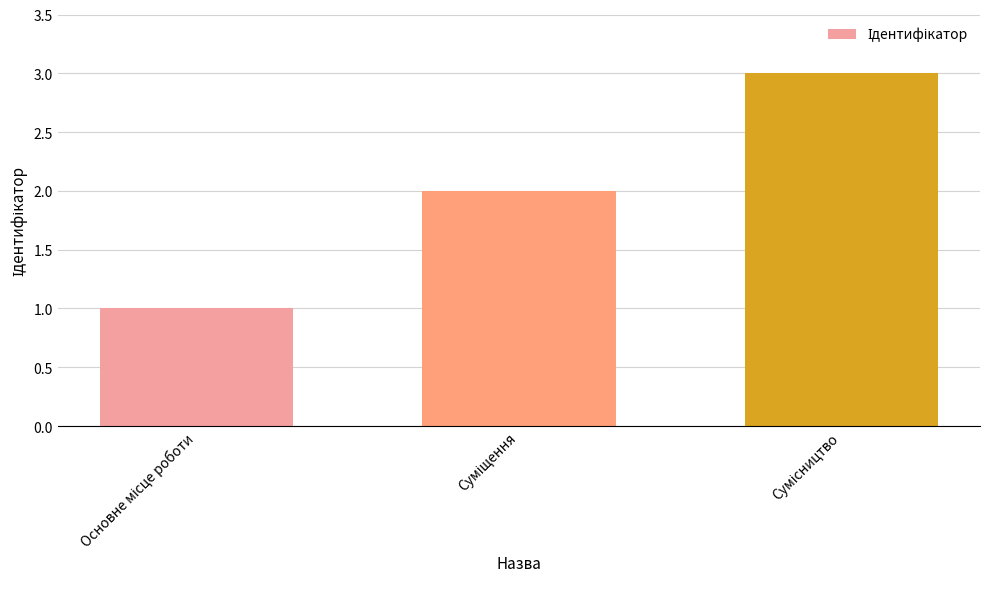

How many values are between 1 and 3?

3